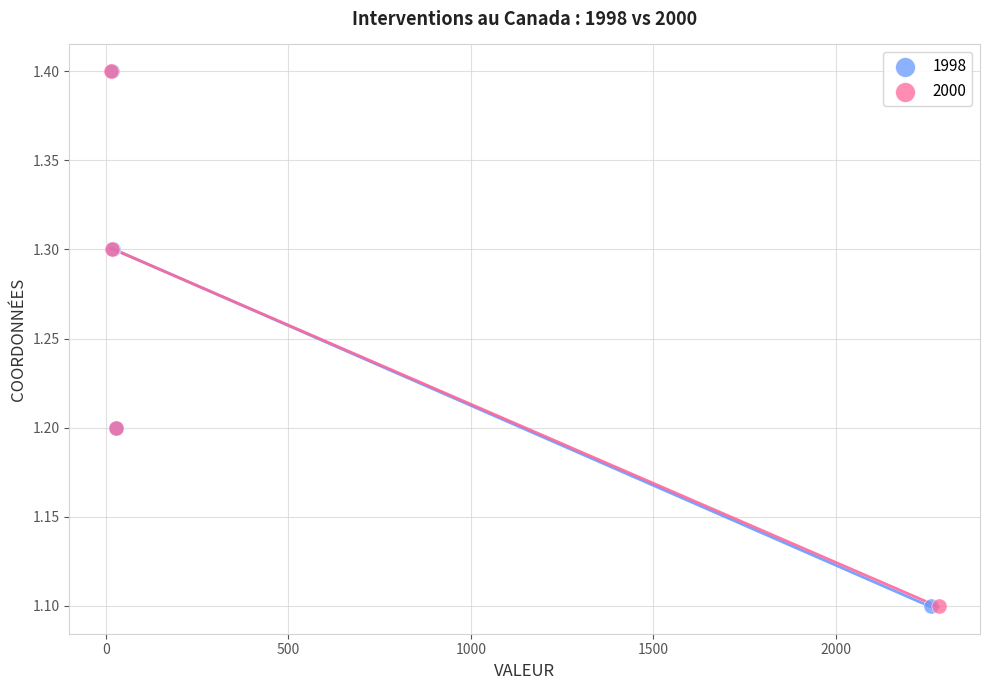

What are all the series names shown in the legend?

1998, 2000